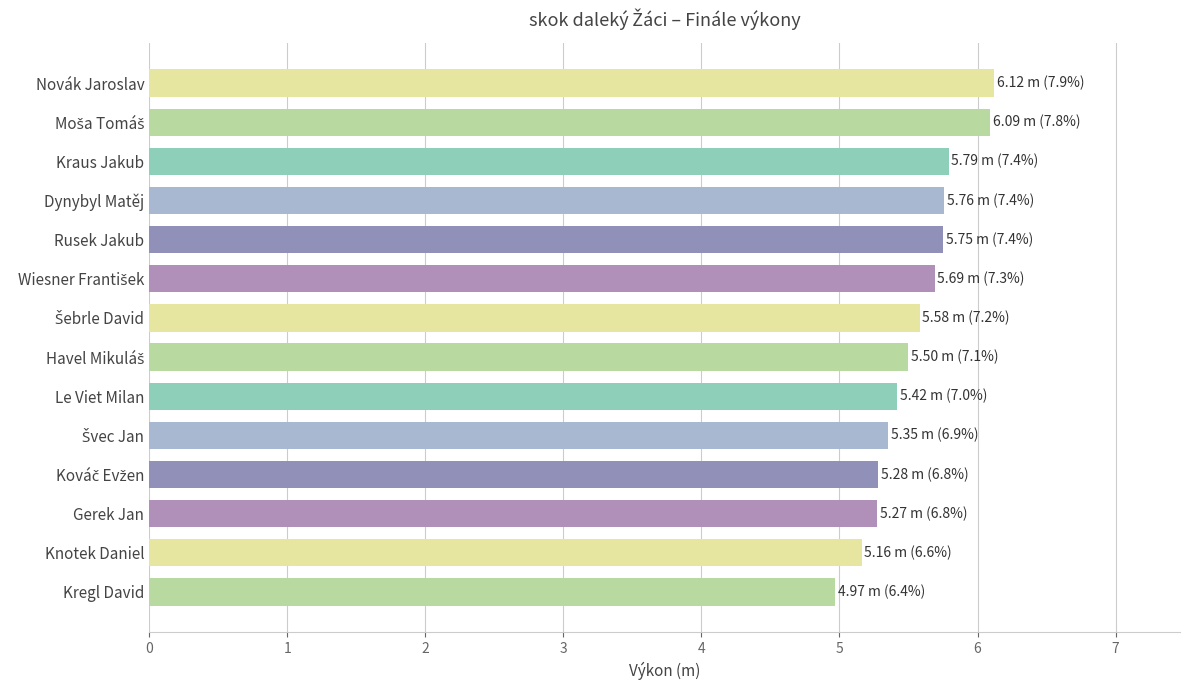

Which has a higher value, Rusek Jakub or Kregl David?

Rusek Jakub